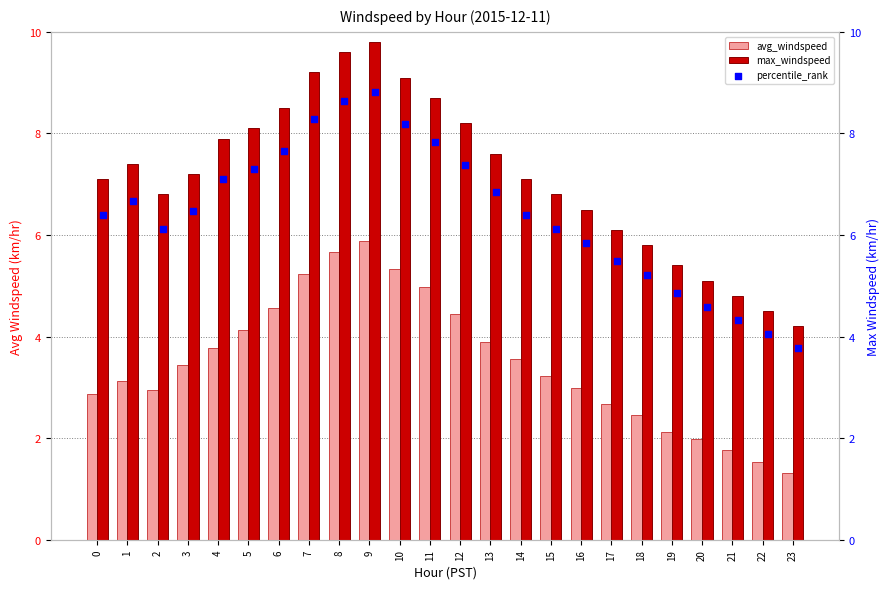

Which series contains the lowest Y value?

avg_windspeed